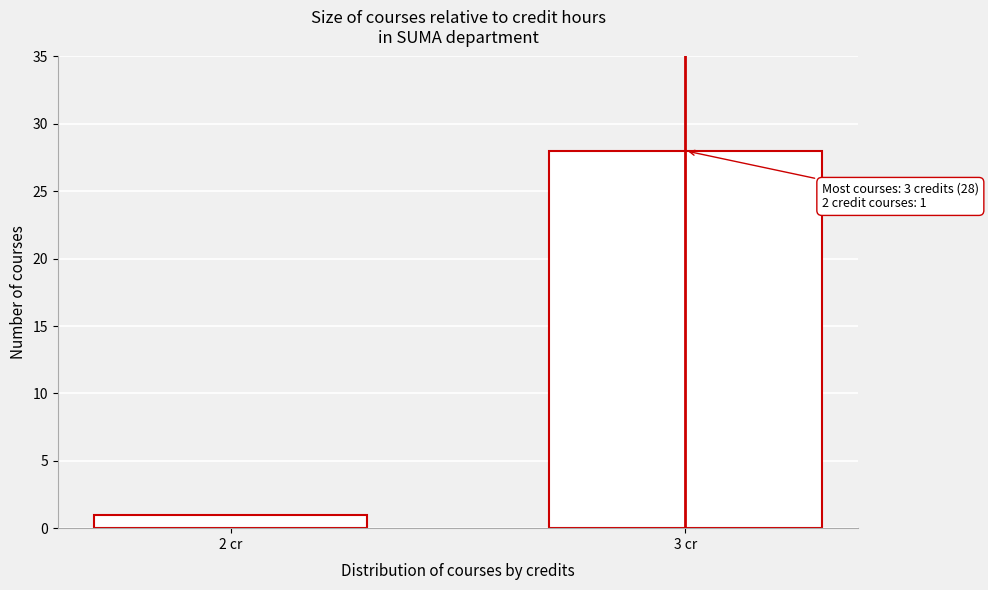

Reading left to right, transcribe all the data shown in this chart.

1	28